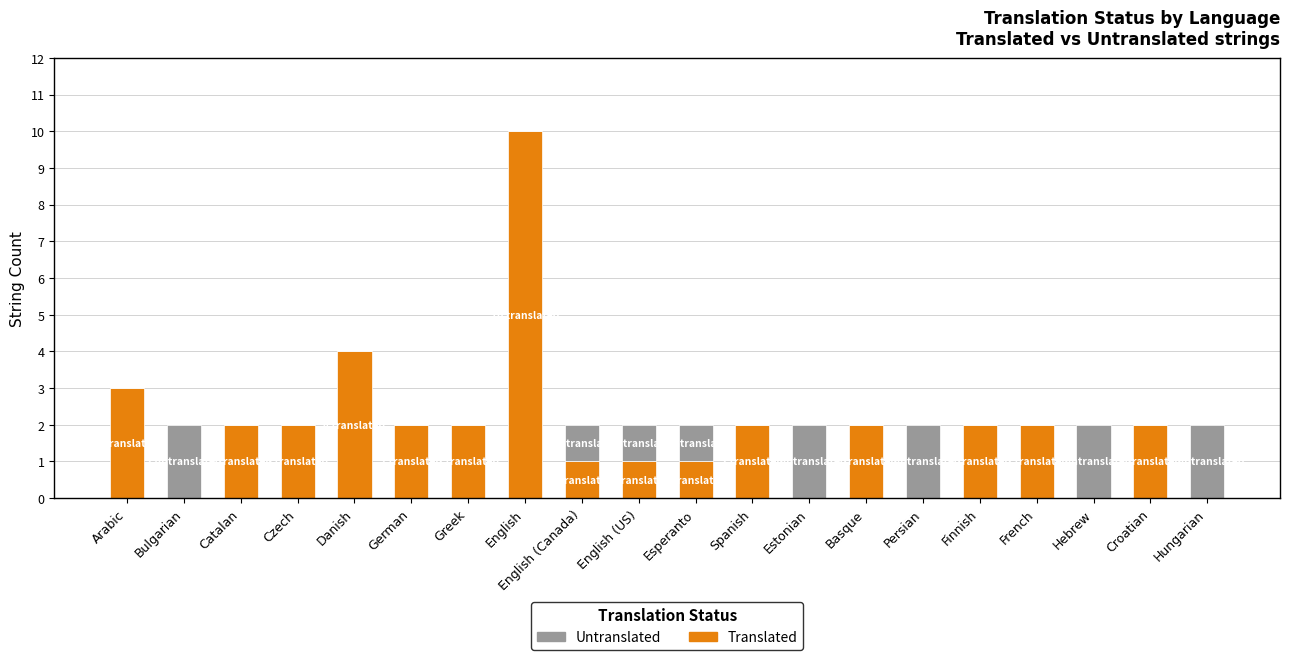

At which category is the sum across all series the highest?

English